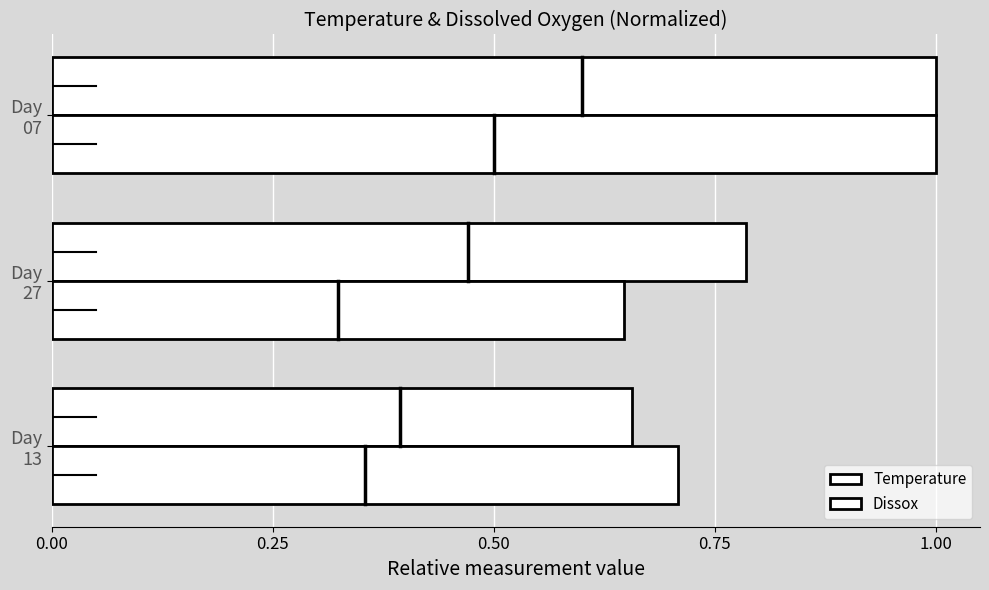

What is the maximum value shown in the chart?

1.0